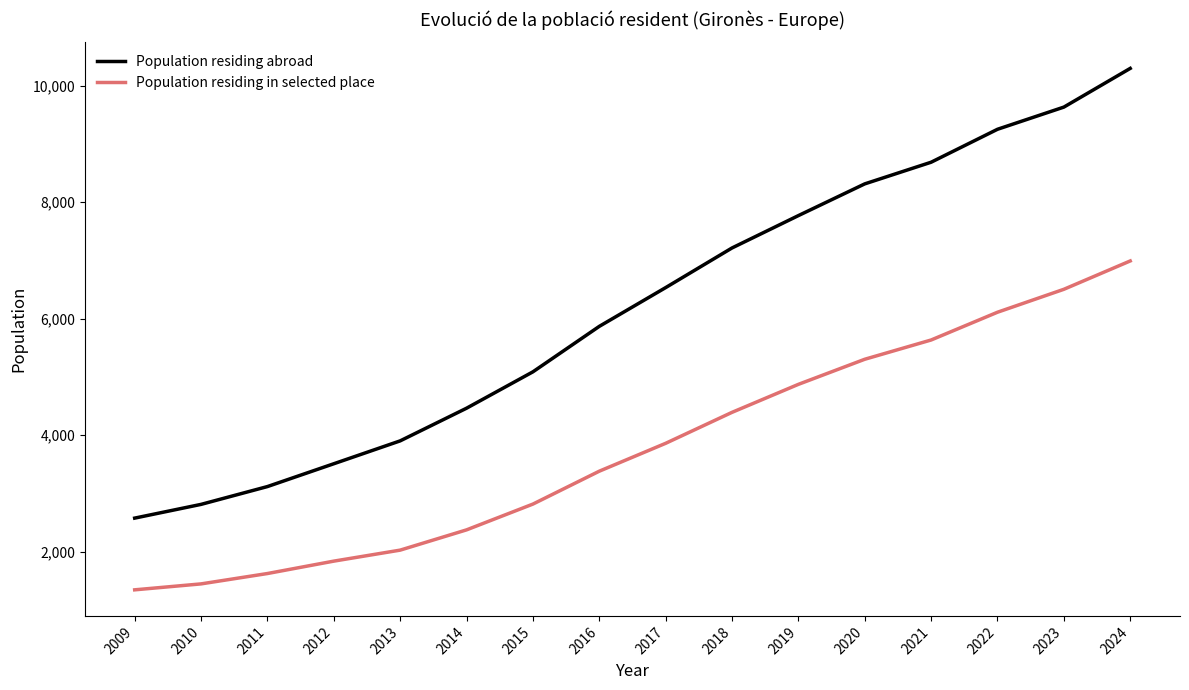

What value does the Population residing abroad series have at 2018, to the nearest 100?

7200